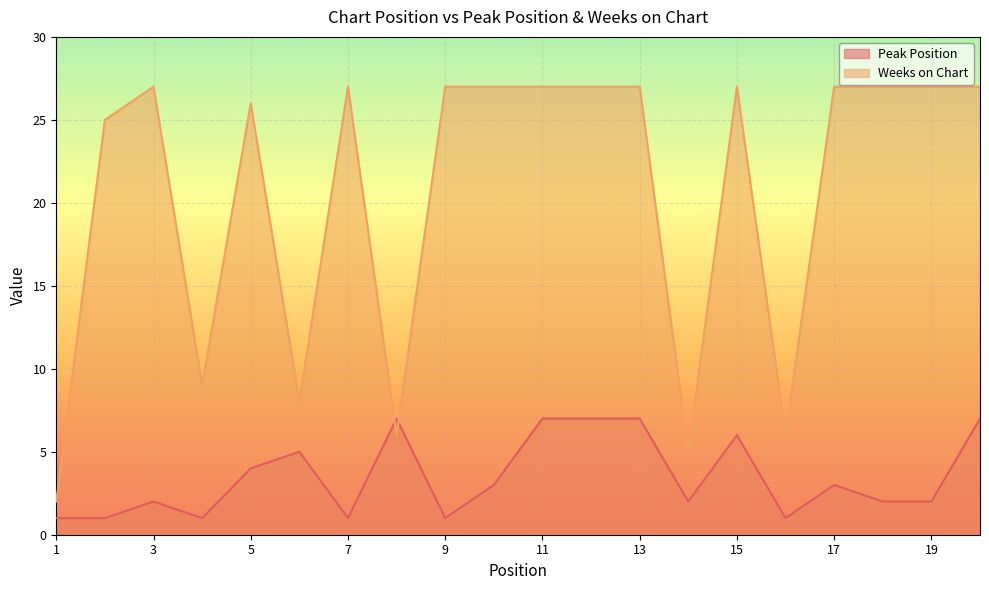

What are all the series names shown in the legend?

Peak Position, Weeks on Chart